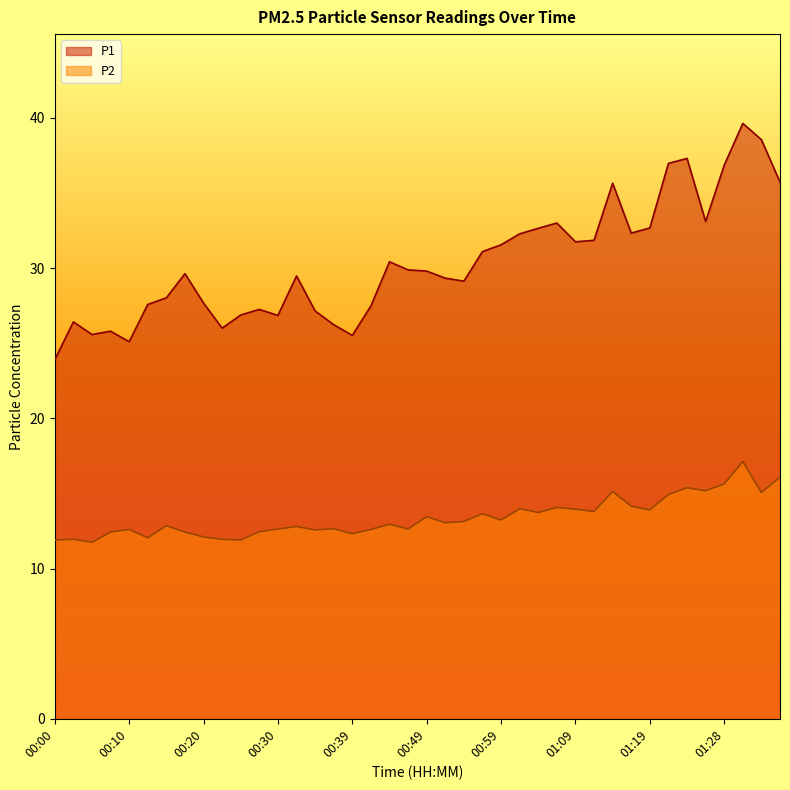

Reading right to left, what are all the values shown in this chart?

P1: 01:36=35.7	01:33=38.5	01:31=39.6	01:28=36.9	01:26=33.1	01:23=37.3	01:21=37.0	01:19=32.7	01:16=32.3	01:14=35.6	01:11=31.9	01:09=31.8	01:06=33.0	01:04=32.6	01:01=32.3	00:59=31.6	00:57=31.1	00:54=29.1	00:52=29.3	00:49=29.8	00:47=29.9	00:44=30.4	00:42=27.5	00:39=25.5	00:37=26.2	00:35=27.1	00:32=29.5	00:30=26.9	00:27=27.2	00:25=26.9	00:22=26.0	00:20=27.7	00:17=29.6	00:15=28.0	00:12=27.6	00:10=25.1	00:08=25.8	00:05=25.6	00:03=26.4	00:00=23.9
P2: 01:36=16.1	01:33=15.1	01:31=17.1	01:28=15.6	01:26=15.2	01:23=15.4	01:21=14.9	01:19=13.9	01:16=14.2	01:14=15.1	01:11=13.8	01:09=13.9	01:06=14.1	01:04=13.7	01:01=14.0	00:59=13.2	00:57=13.7	00:54=13.1	00:52=13.1	00:49=13.4	00:47=12.6	00:44=12.9	00:42=12.6	00:39=12.3	00:37=12.7	00:35=12.6	00:32=12.8	00:30=12.6	00:27=12.4	00:25=11.9	00:22=11.9	00:20=12.1	00:17=12.4	00:15=12.8	00:12=12.1	00:10=12.6	00:08=12.4	00:05=11.8	00:03=11.9	00:00=11.9